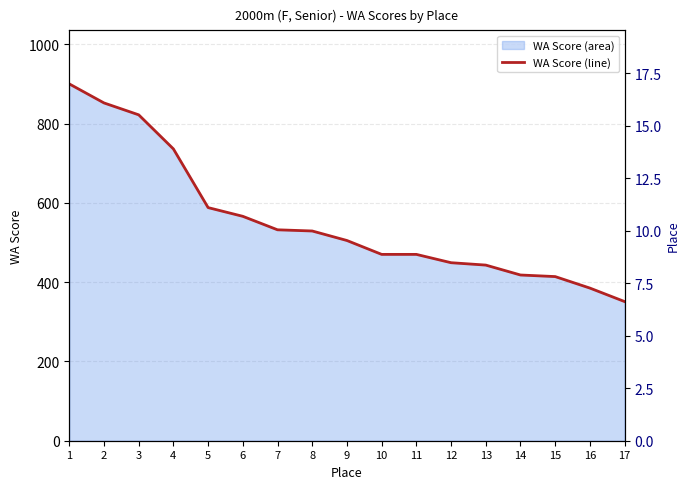

The chart shows a value of 271 at 13. True or false?

False